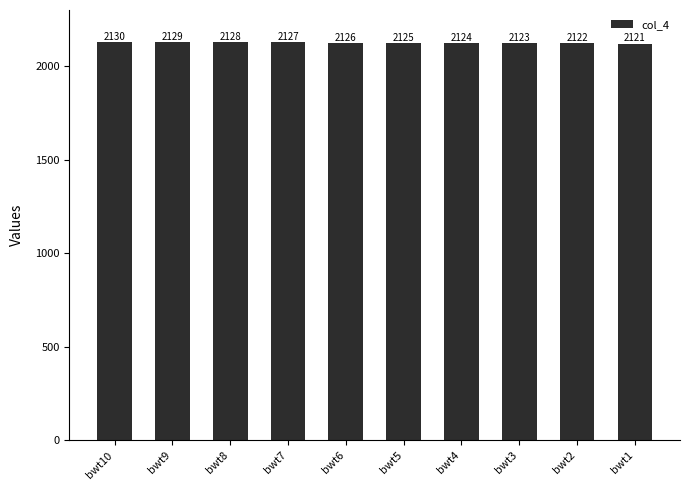

How many data points does each series have?

10